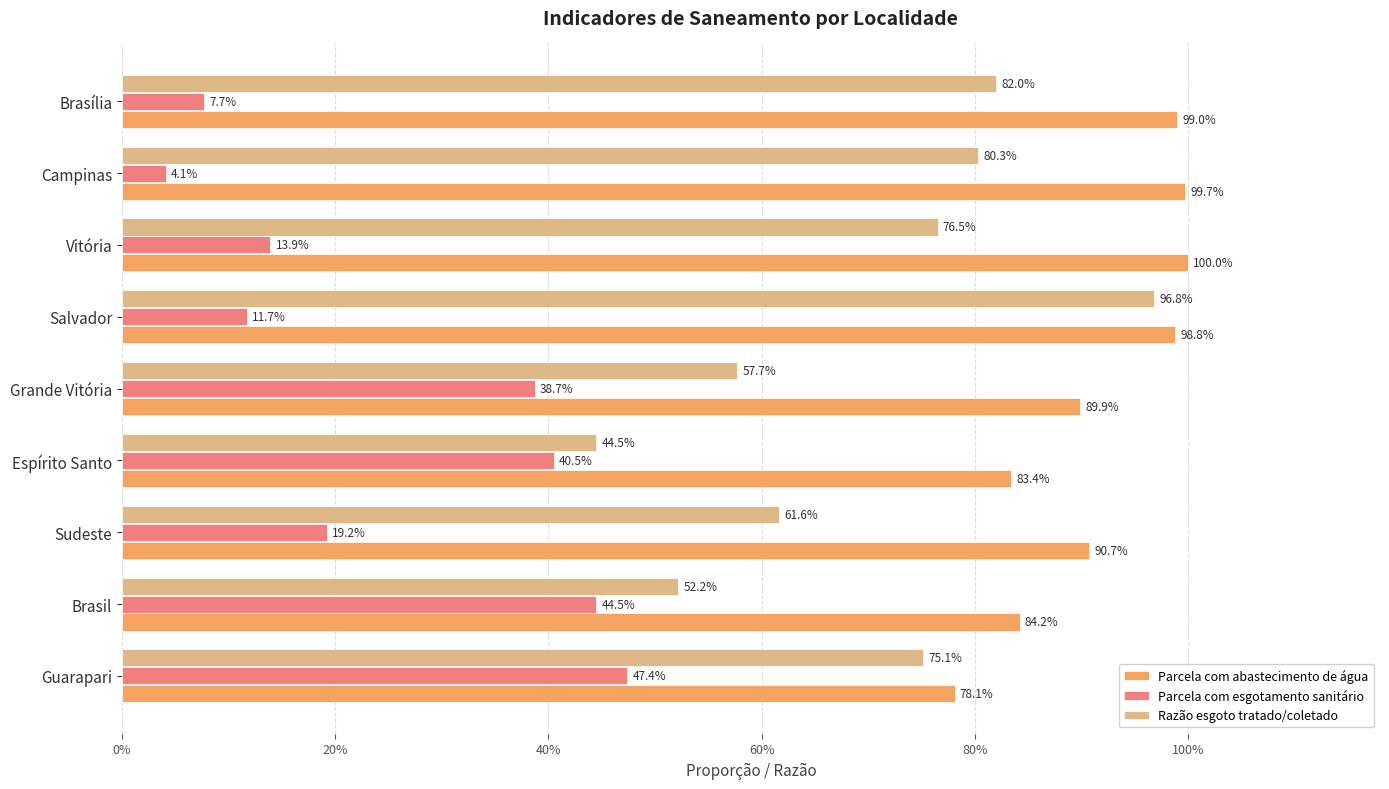

List the series in order of their overall mean, lowest first.

Parcela com esgotamento sanitário, Razão esgoto tratado/coletado, Parcela com abastecimento de água